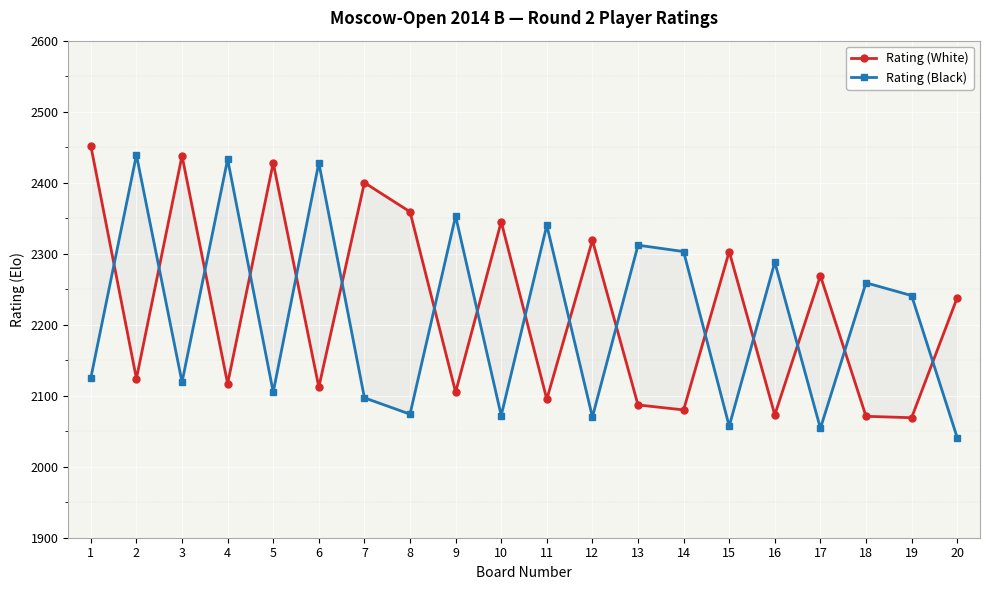

What is the value of the Rating (White) point at the 9th from the left?

2105